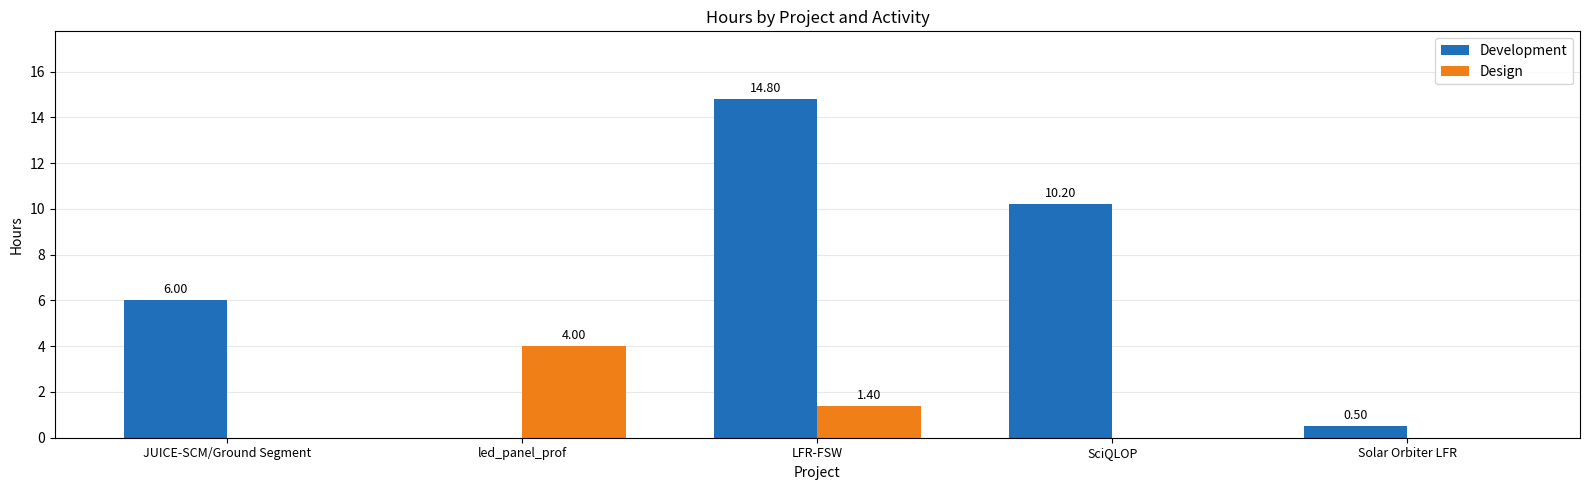

What is the total value across all series at Solar Orbiter LFR?

0.5